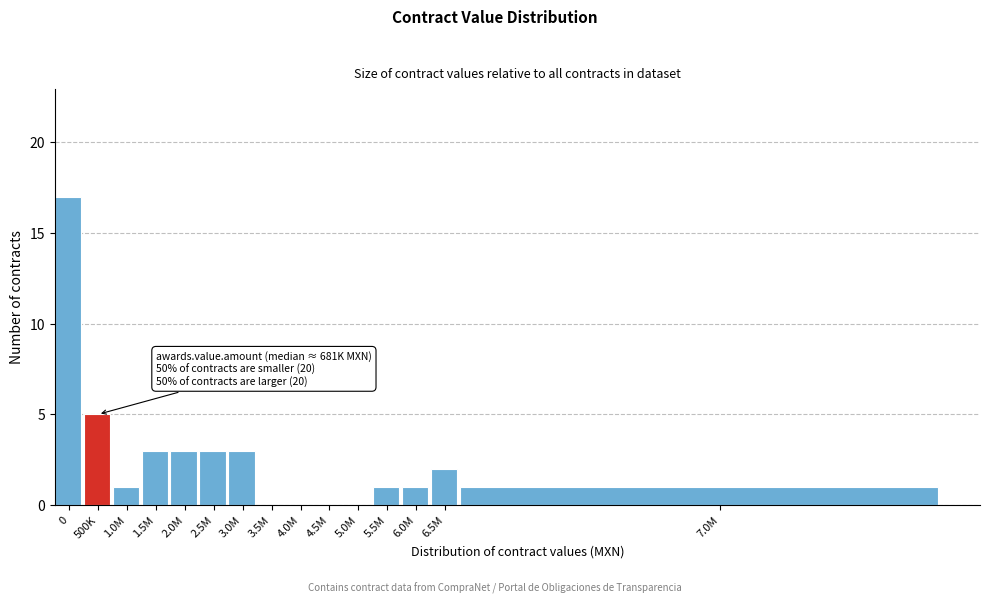

Reading left to right, what are all the values shown in this chart?

0=17	500K=5	1.0M=1	1.5M=3	2.0M=3	2.5M=3	3.0M=3	3.5M=0	4.0M=0	4.5M=0	5.0M=0	5.5M=1	6.0M=1	6.5M=2	7.0M=1